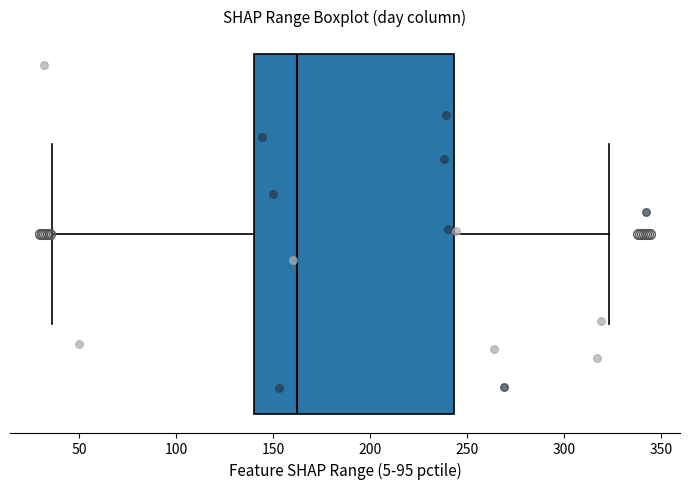

Where is the right edge of the box on the x-axis? The values are not printed on the chart, so give them approximately, as read against the axis.

245